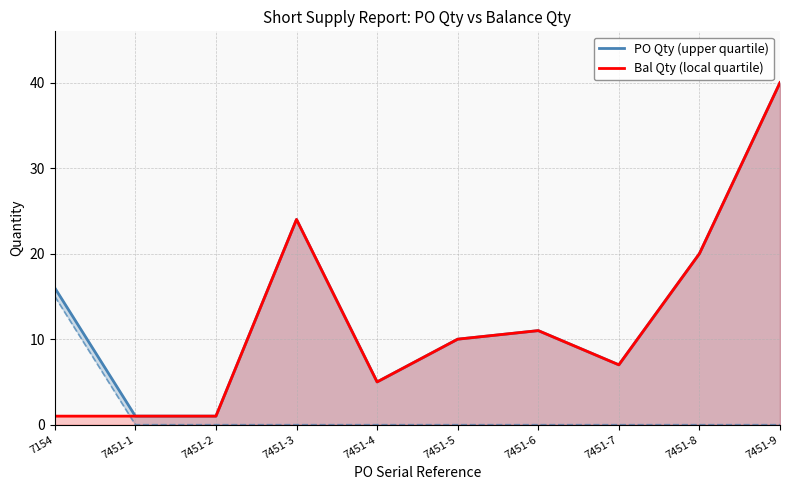

Where is Bal Qty (local quartile) nearest to the value 20?

7451-8